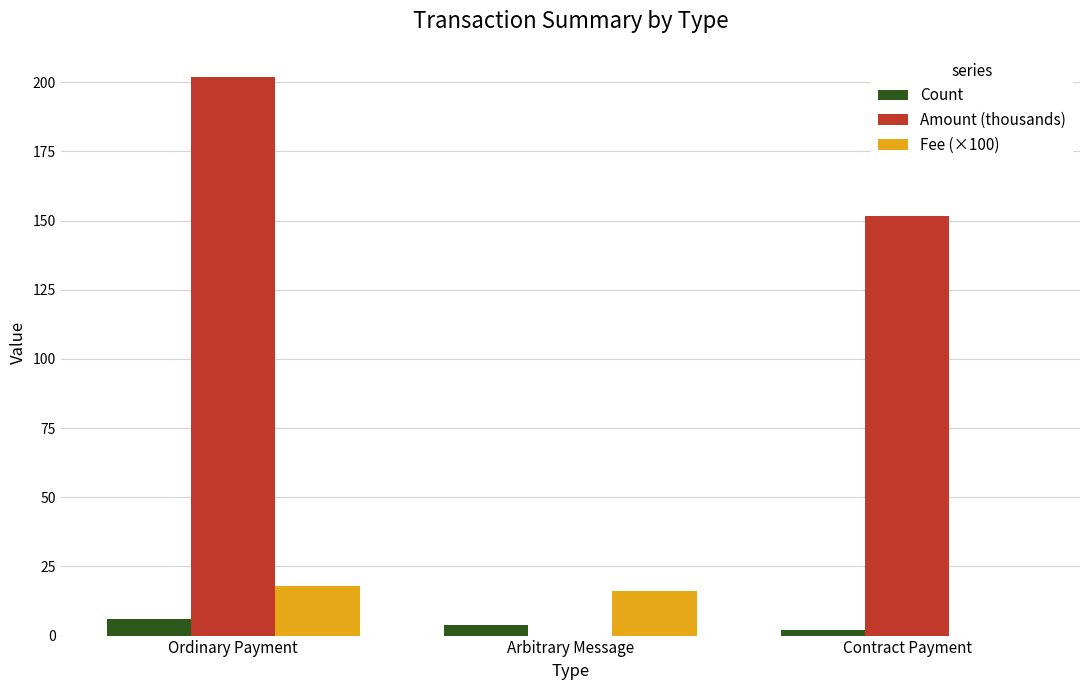

Which category has the highest value across all series?

Ordinary Payment